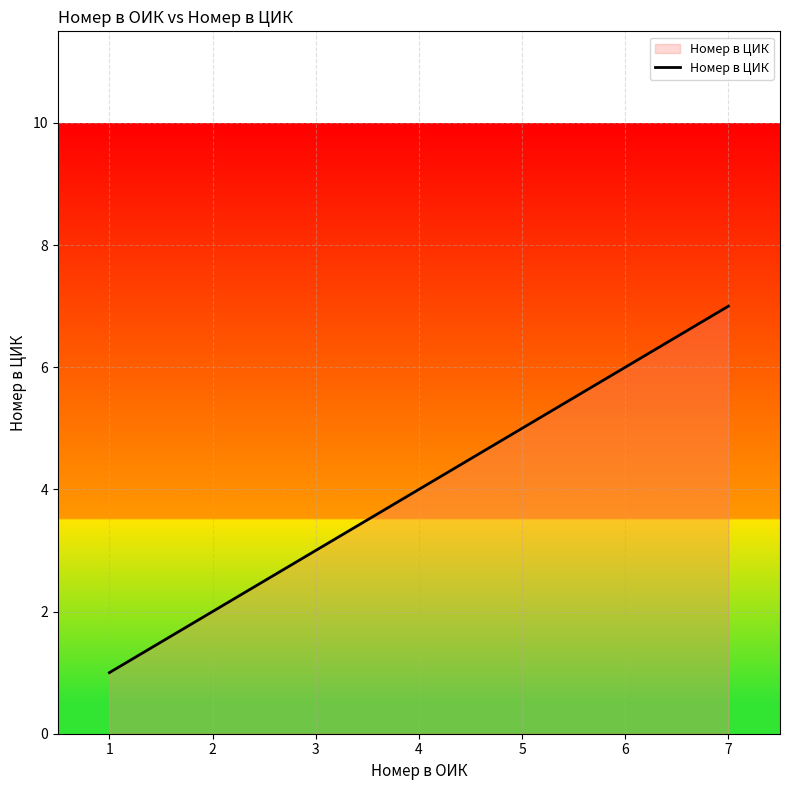

How many data points are above 1?

1